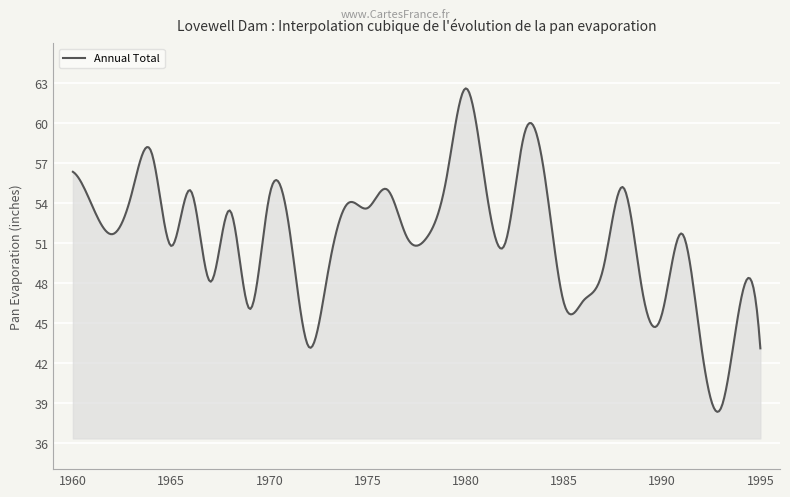

What is the greatest value displayed?

62.6